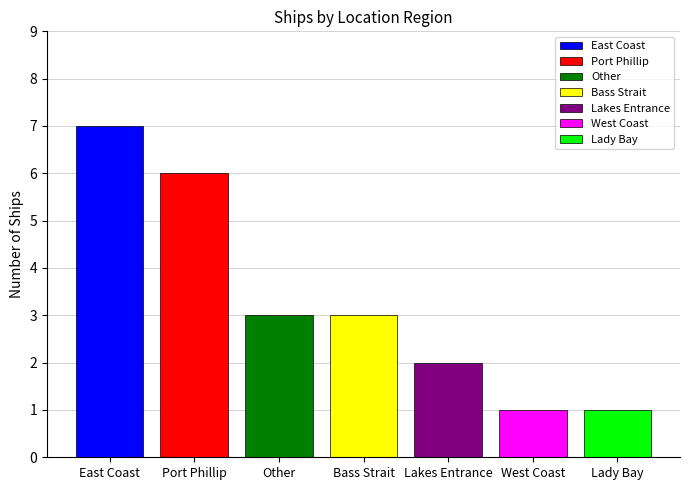

What is the greatest value displayed?

7